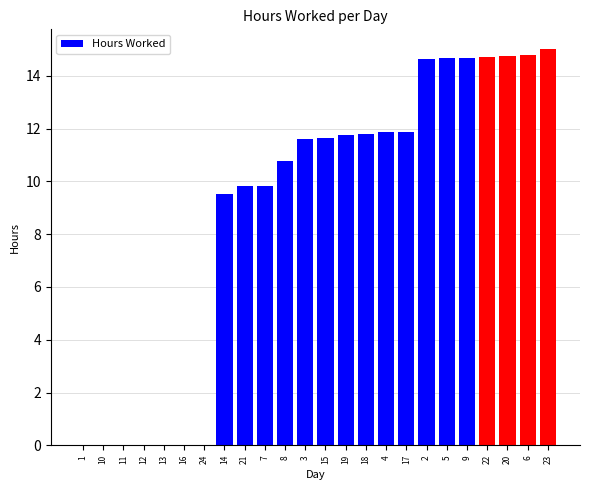

Where is the data nearest to the value 7?

14